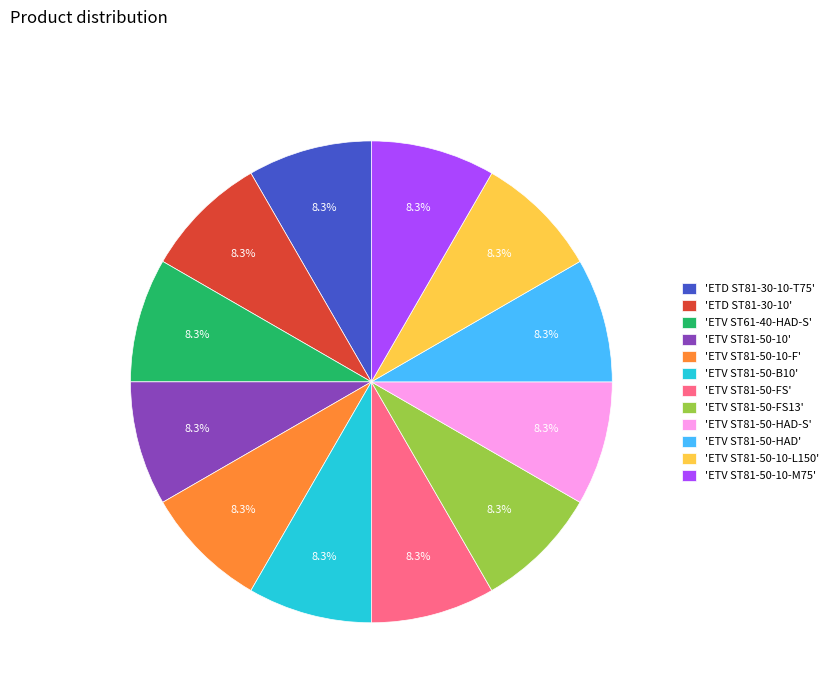

What percentage is NOT represented by 'ETV ST81-50-FS'?

91.7%